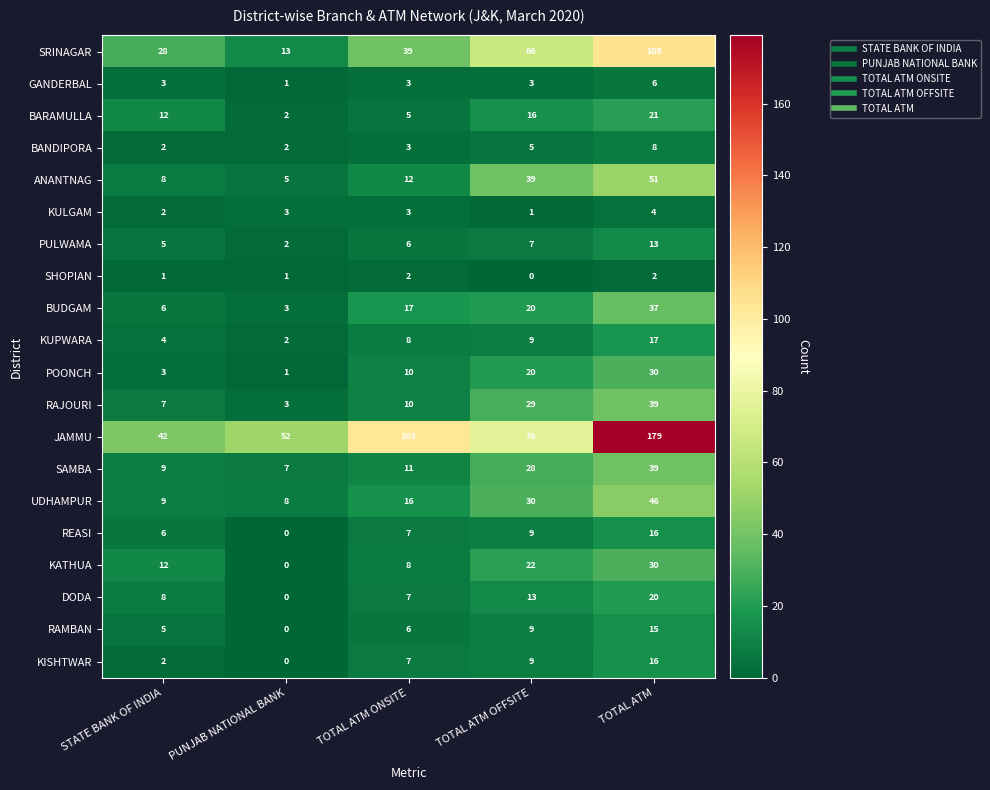

Which category has the lowest value in the KULGAM series?

TOTAL ATM OFFSITE